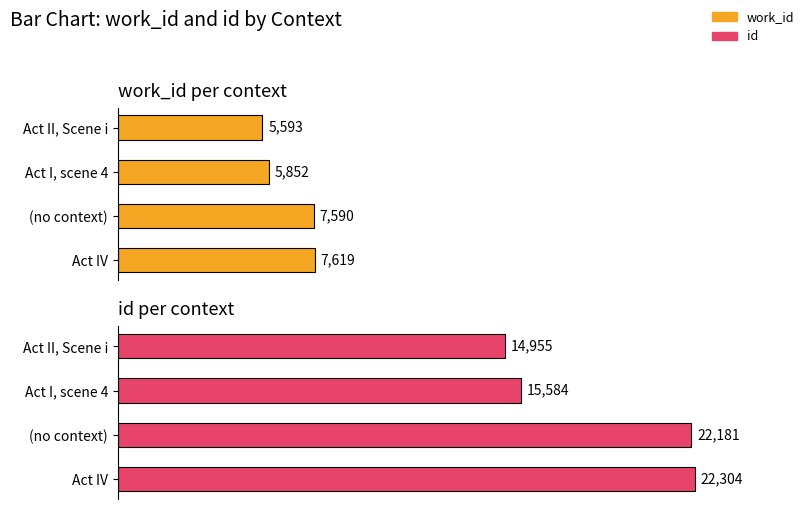

What is the value of the work_id per context bar at the 2nd from the left?

5852